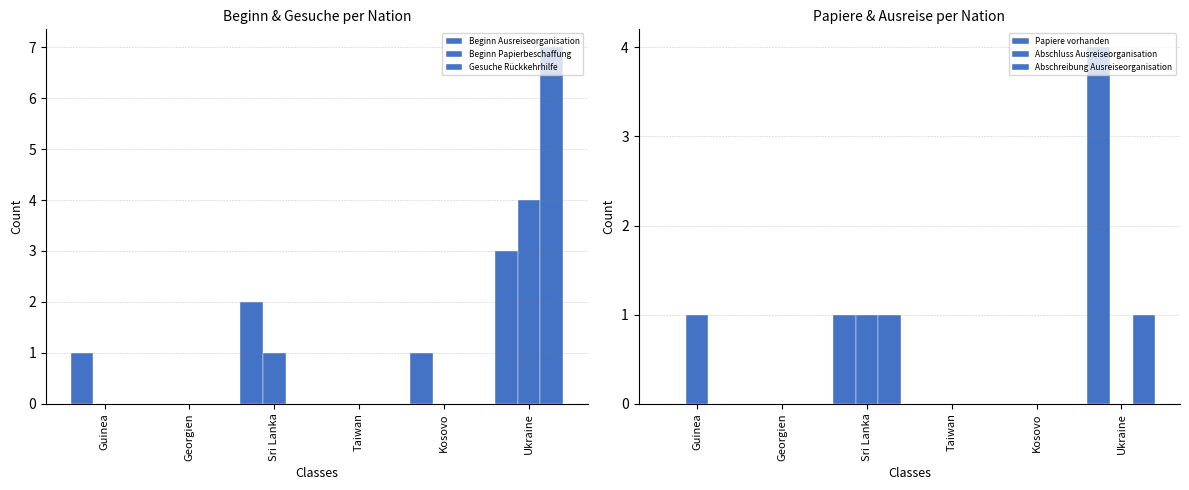

Is it true that Abschreibung Ausreiseorganisation equals 0 at Taiwan?

True